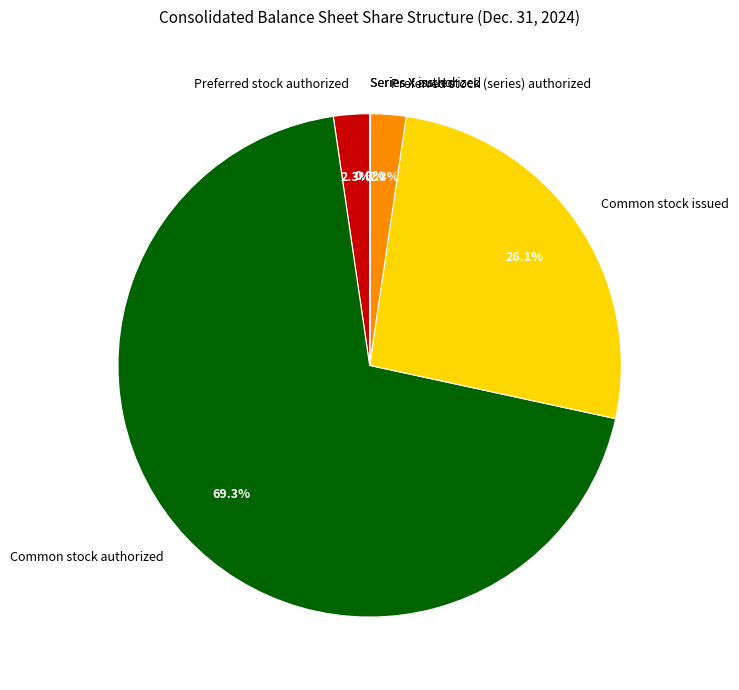

Which slice is the largest?

Common stock authorized